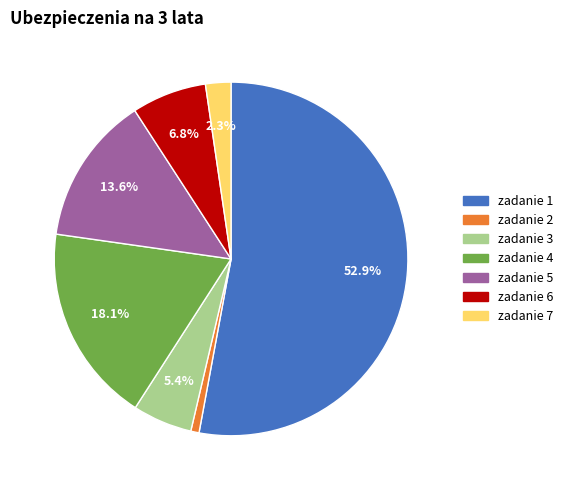

Combined, do zadanie 6 and zadanie 4 account for over 50%?

No